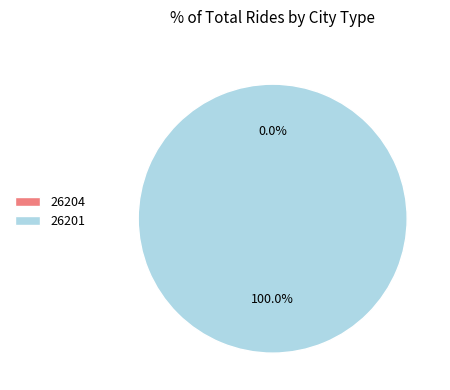

Combined, do 26201 and 26204 account for over 50%?

Yes